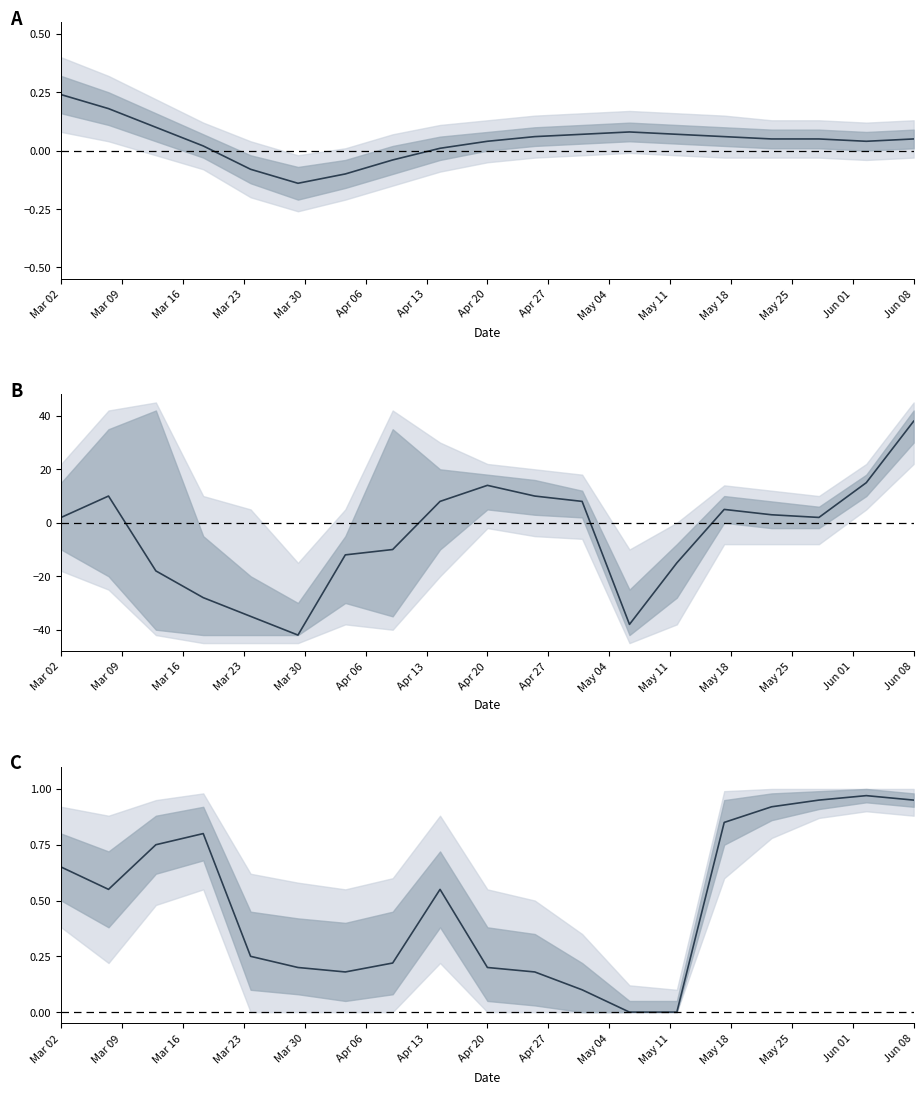

What position from the left is Apr 27?

9